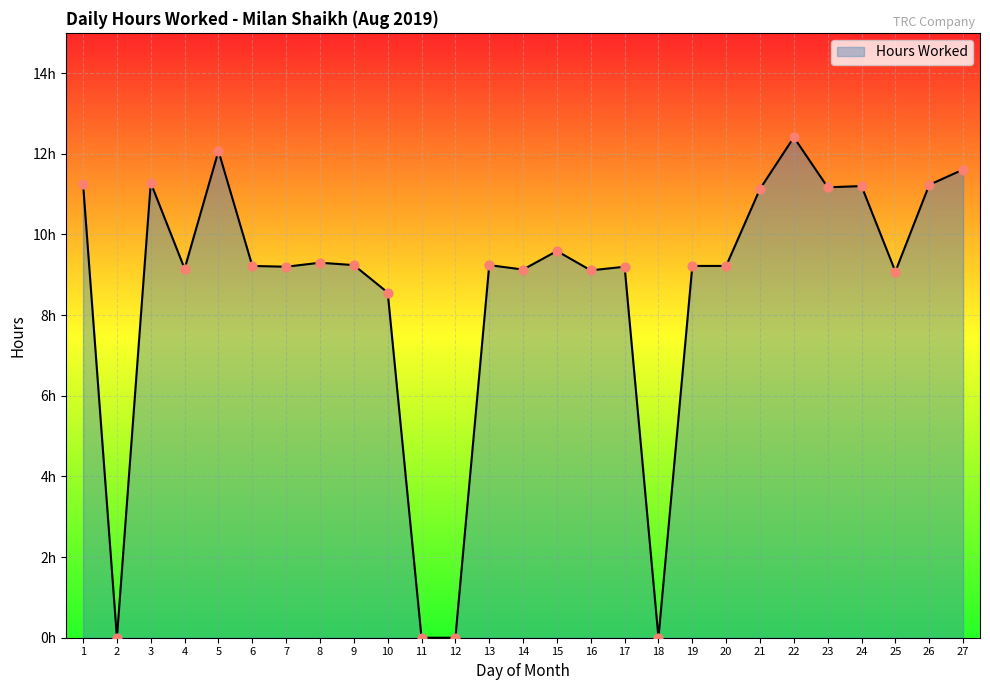

What is the change in value from 19 to 25?

-0.1